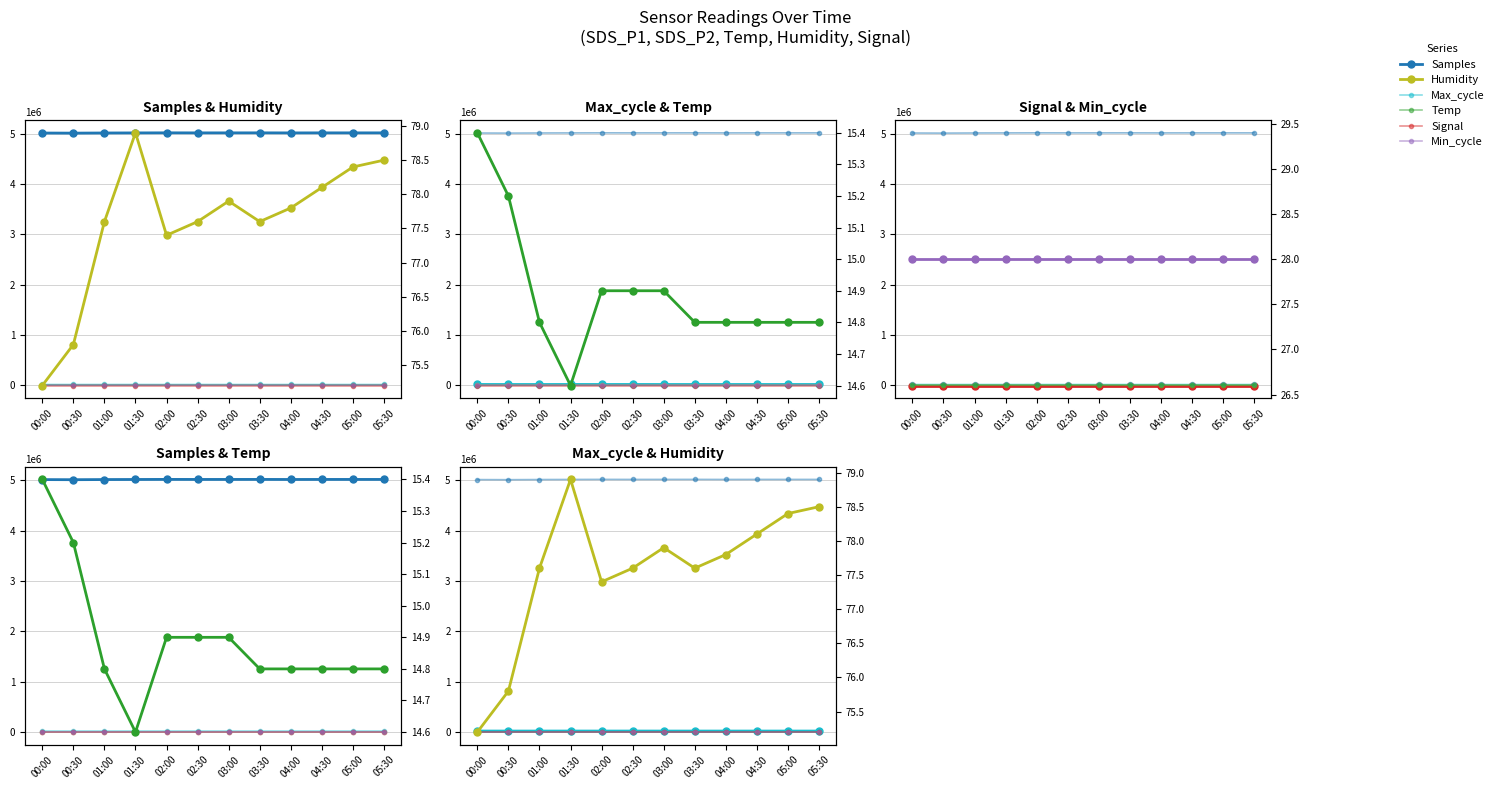

What is the difference between the maximum and second lowest values in the Samples series?

3966.0